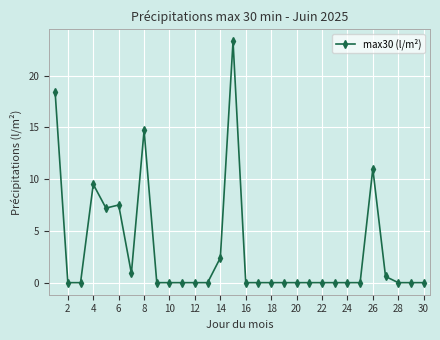

Is this an area chart (filled region under the line)?

No